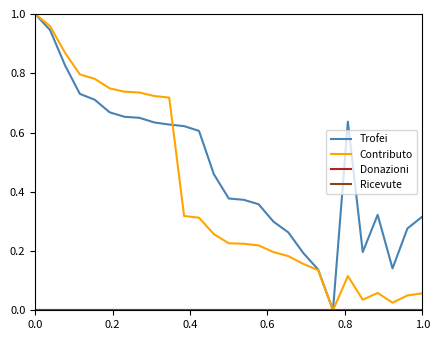

Is this an area chart (filled region under the line)?

No